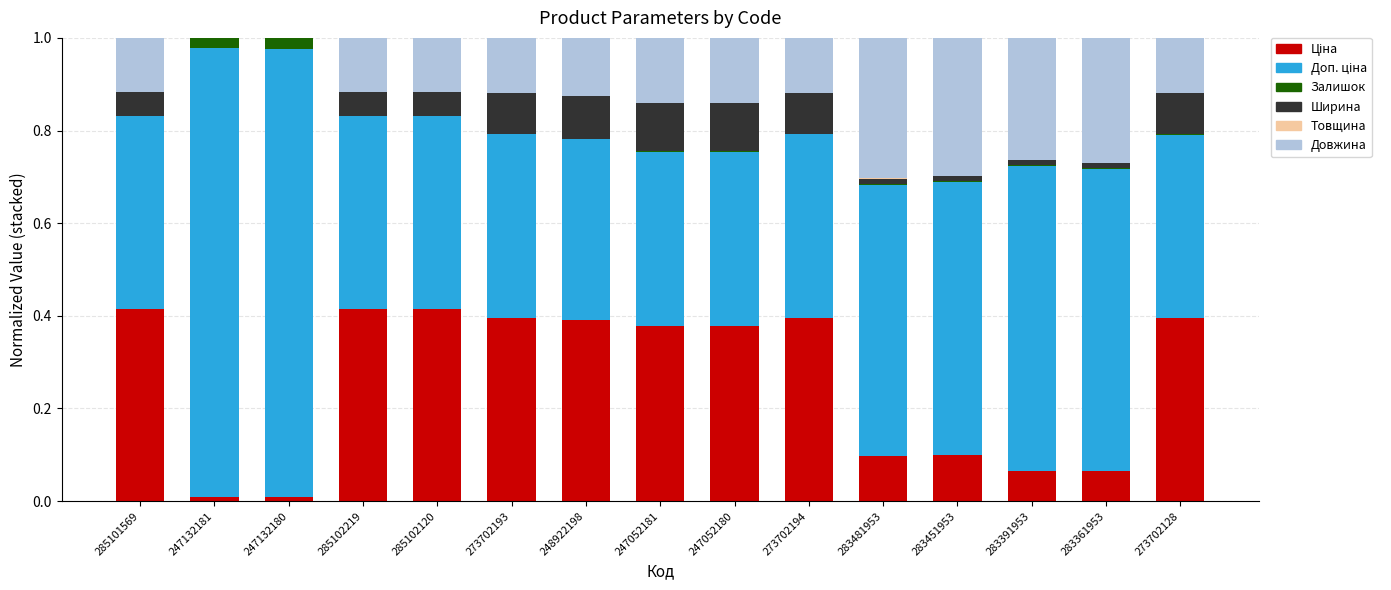

List the series in order of their peak value, highest first.

Доп. ціна, Ціна, Довжина, Ширина, Залишок, Товщина